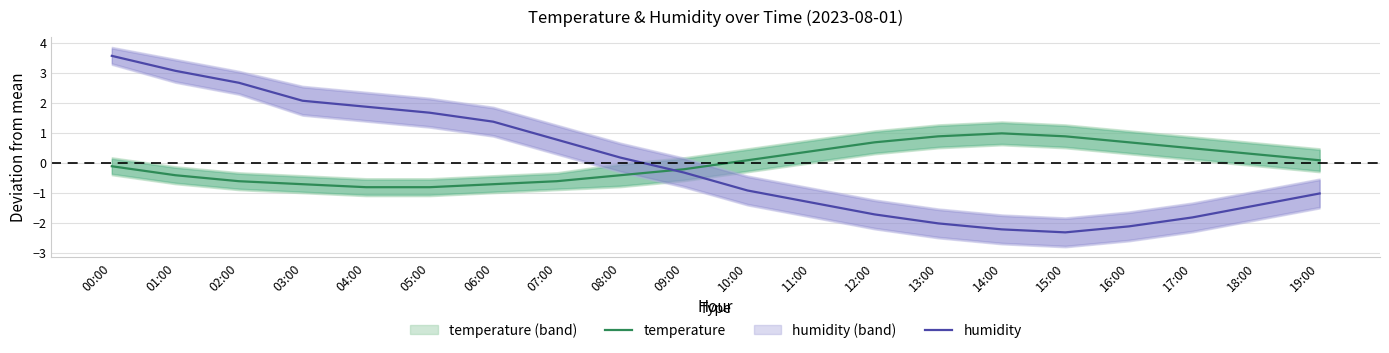

The humidity series shows -0.8 at 12:00. True or false?

False